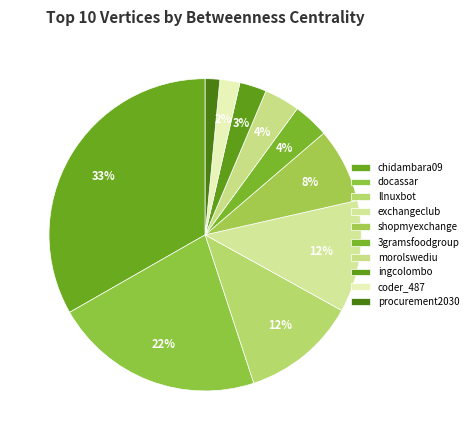

To the nearest percent, what is the difference between the exchangeclub and procurement2030 slice percentages?

10%